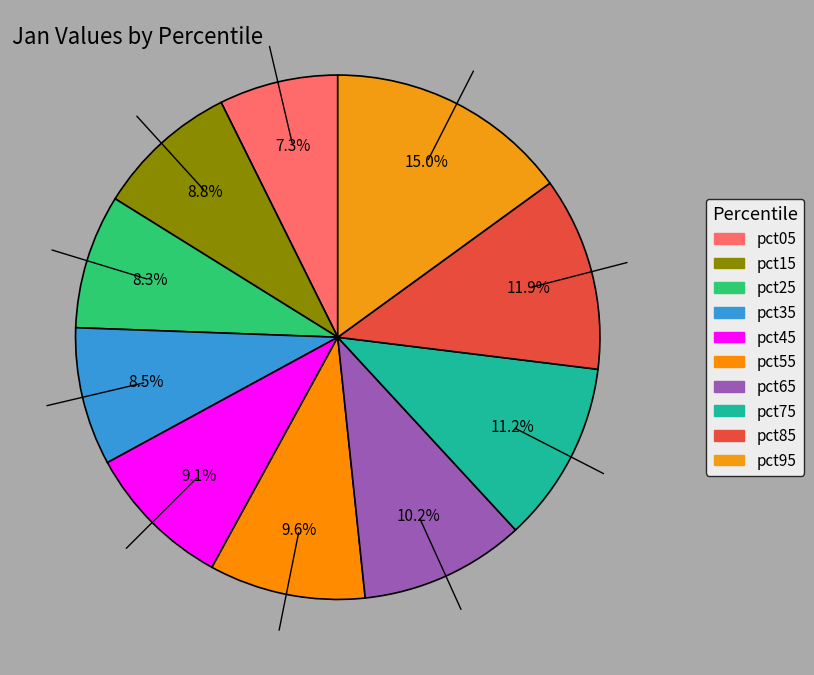

Does any single category account for the majority?

No